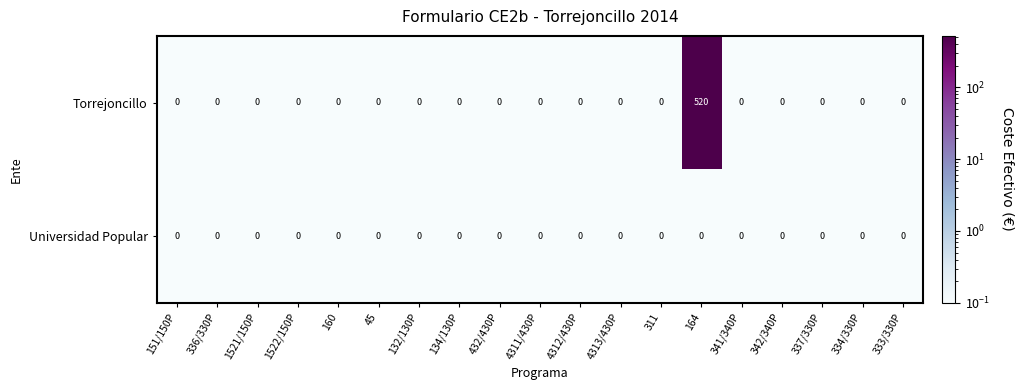

The Universidad Popular series shows 0 at 336/330P. True or false?

True